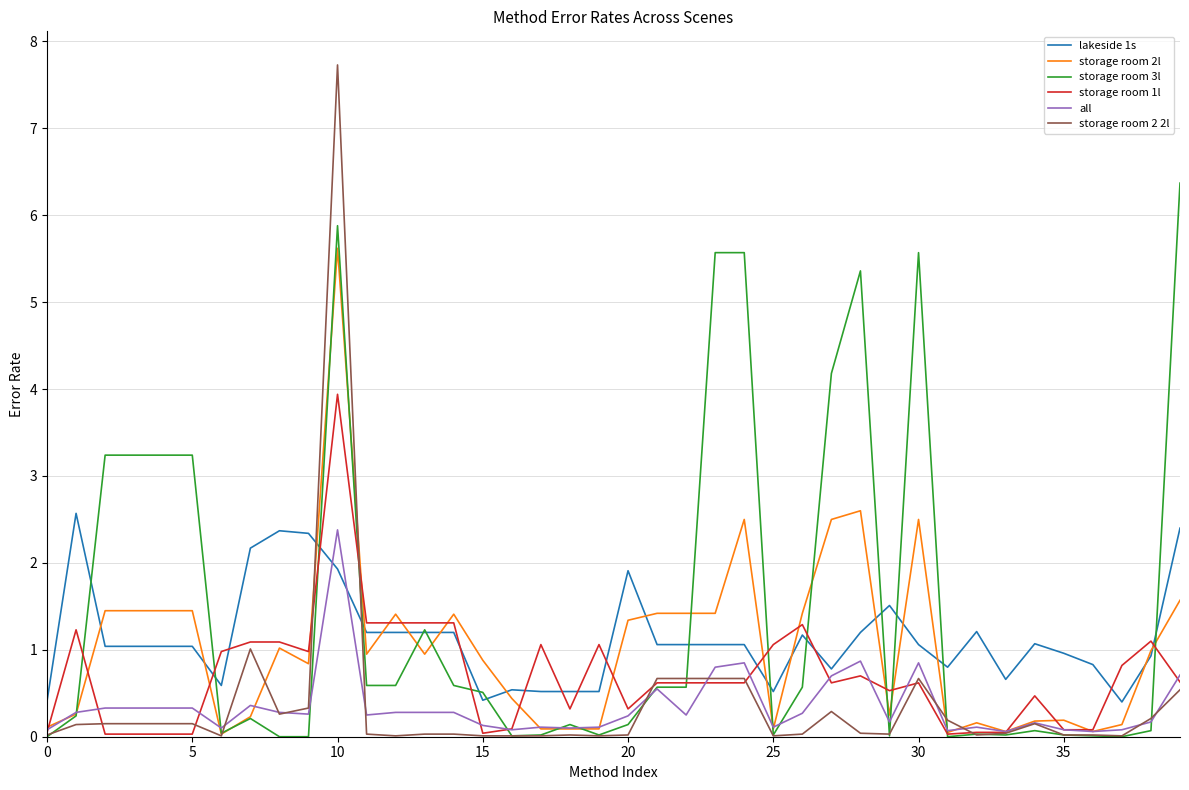

True or false: lakeside 1s and storage room 2 2l intersect in this chart.

True